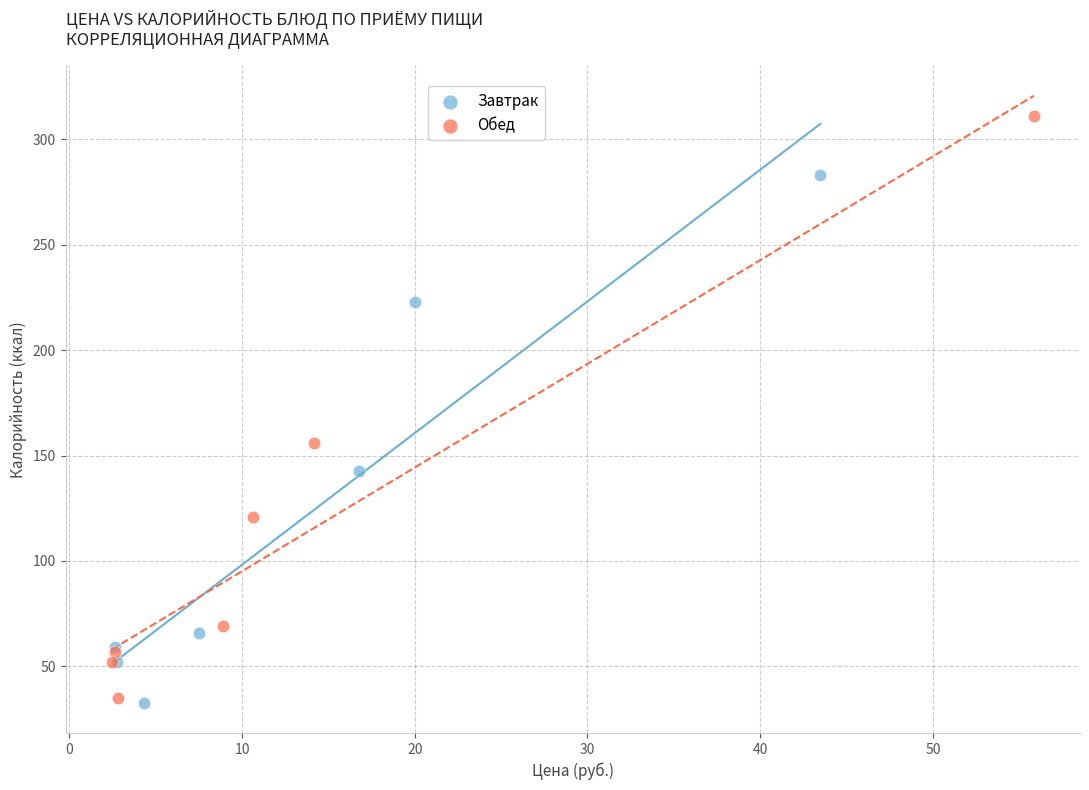

Which series contains the highest Y value?

Обед